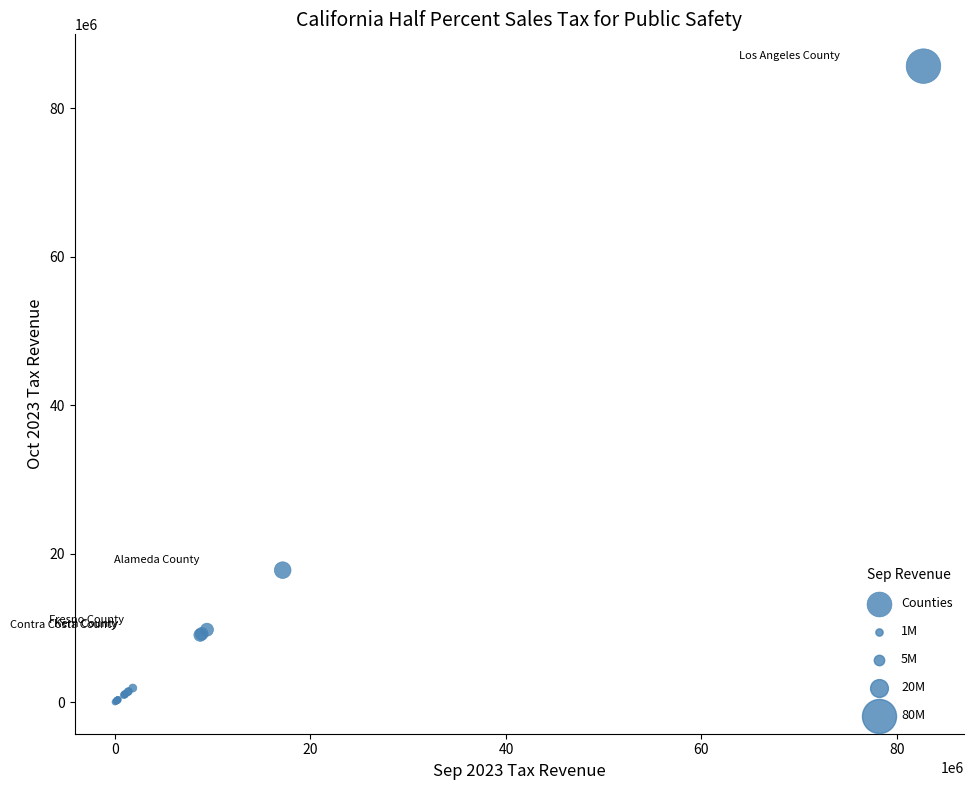

What Y value in the scatter plot is closest to 42833462?

17764652.9